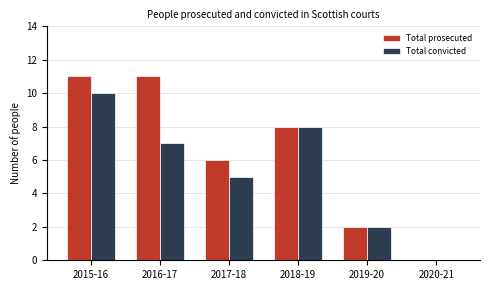

At which label does Total convicted reach its peak?

2015-16